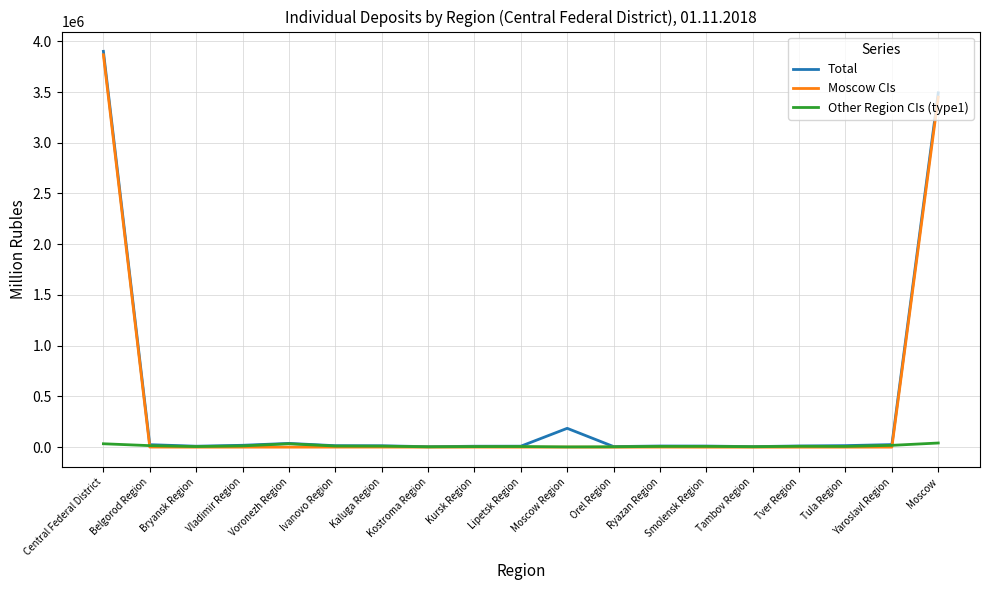

Is this an area chart (filled region under the line)?

No